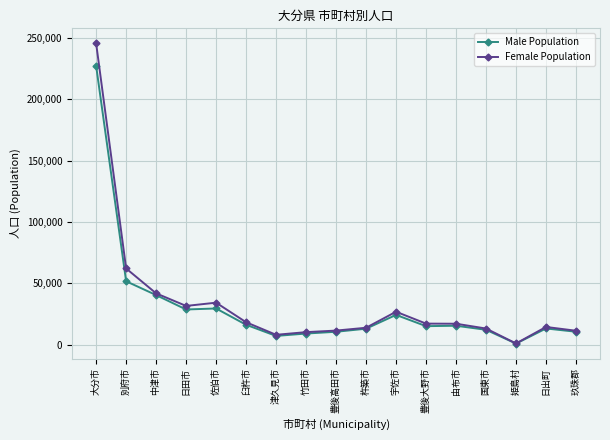

Is the value of Female Population at 宇佐市 greater than the value of Male Population at 竹田市?

Yes